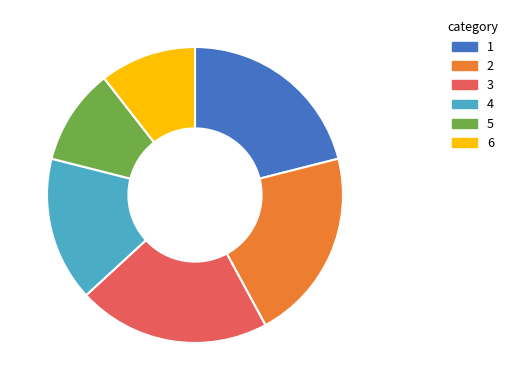

Is it true that 2 is 29% of the pie?

False